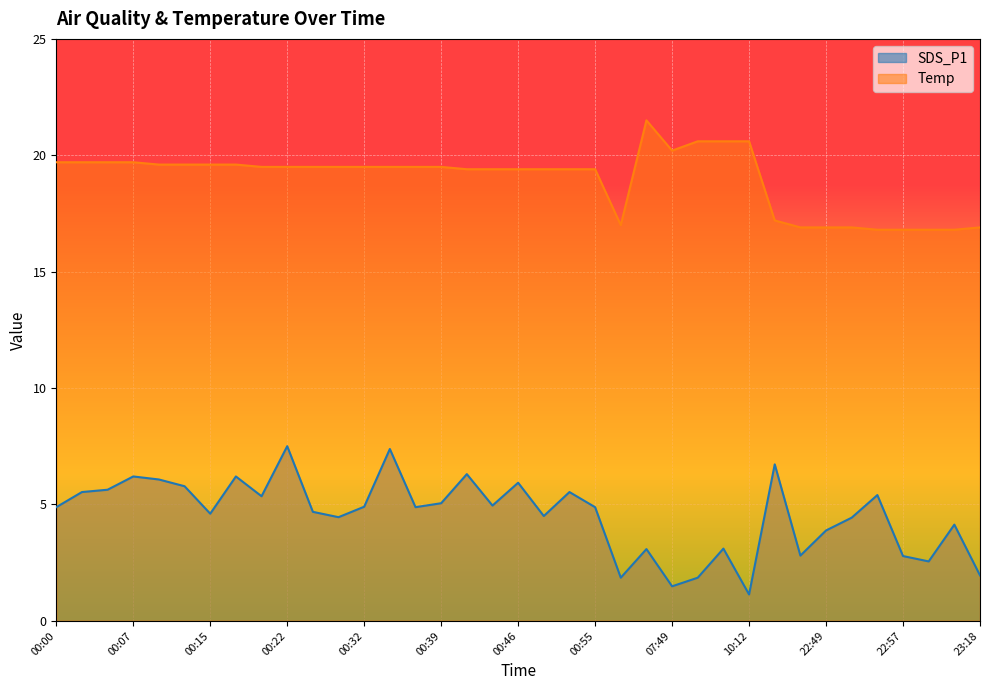

How many values in the SDS_P1 series are below 4?

11